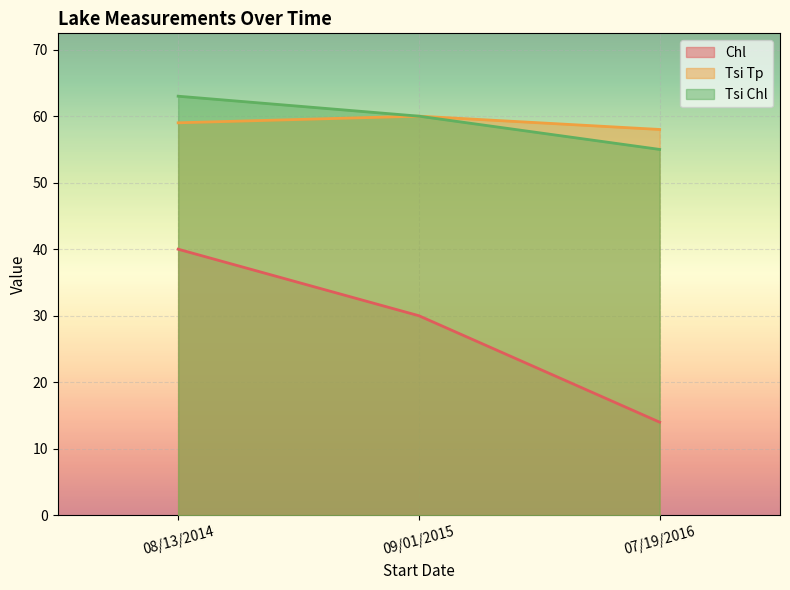

What is the label of the 1st point from the left?

08/13/2014